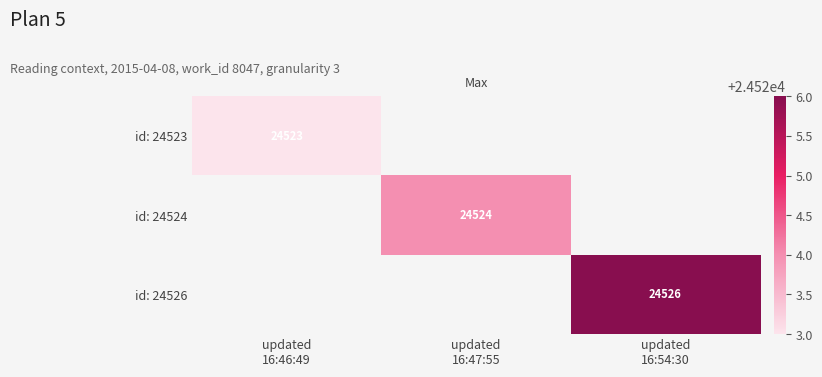

Which category has the highest value in the id: 24524 series?

updated 16:46:49